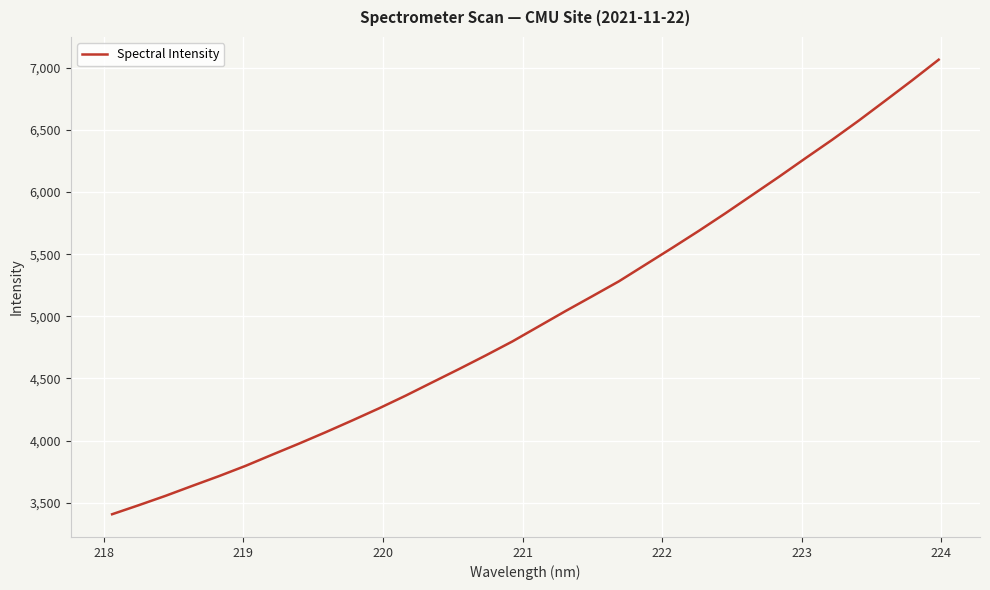

What is the maximum value shown in the chart?

7066.0